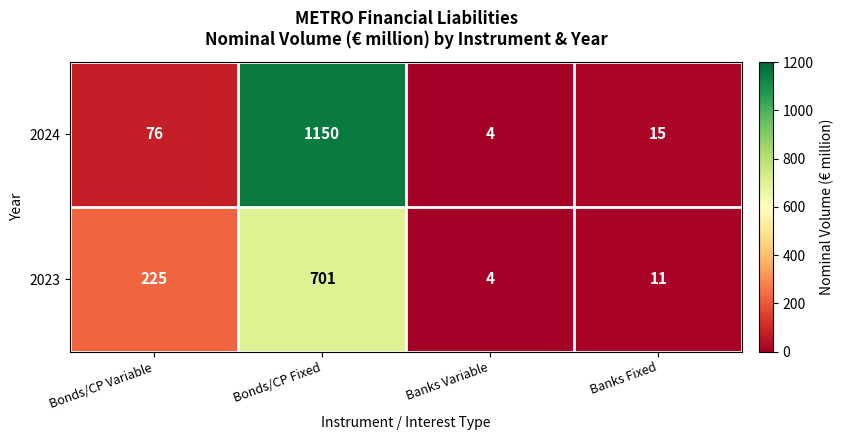

What is the average value of the 2024 series?

311